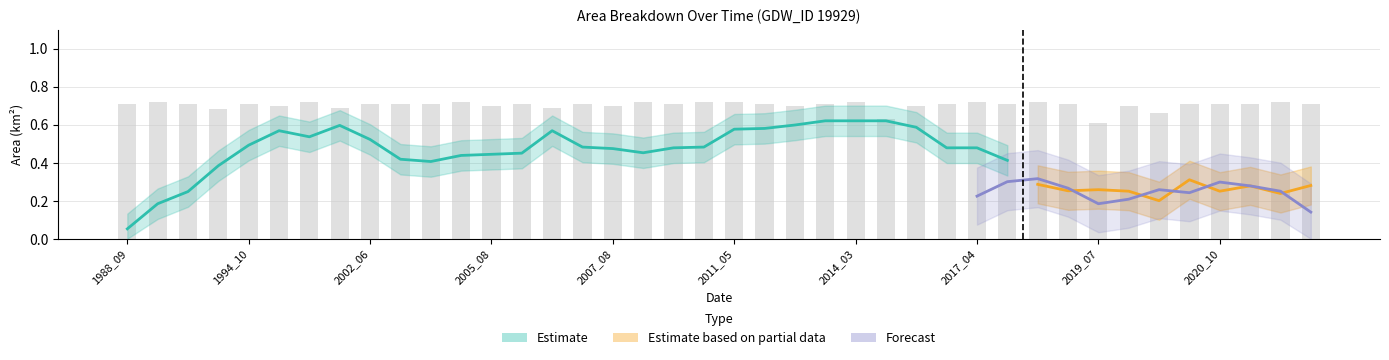

What is the sum of the waterArea values at 2016_08 and 2002_10?

1.2